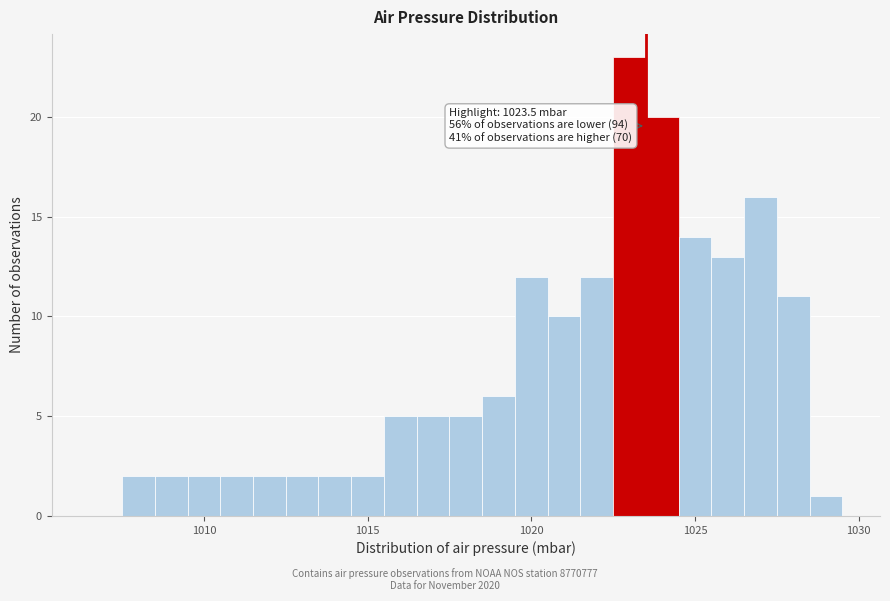

Around what value on the x-axis is the tallest bar? Give the approximate position of its centre, as read against the axis.

1023.0